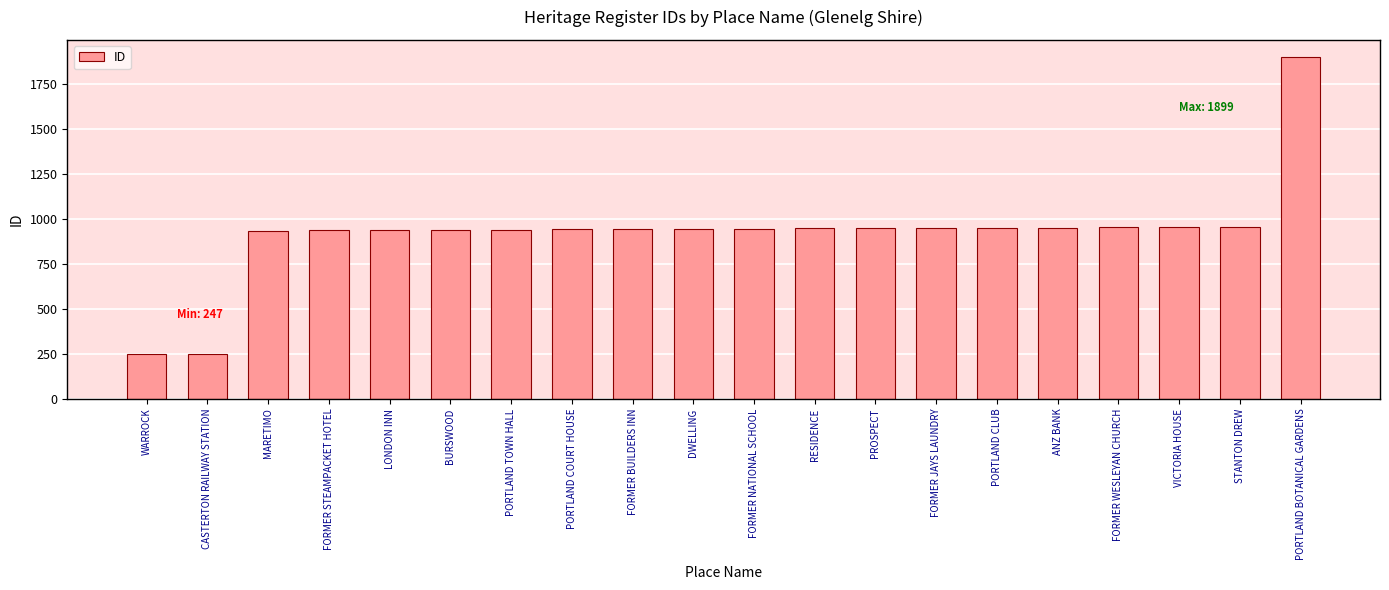

What position from the right is RESIDENCE?

9